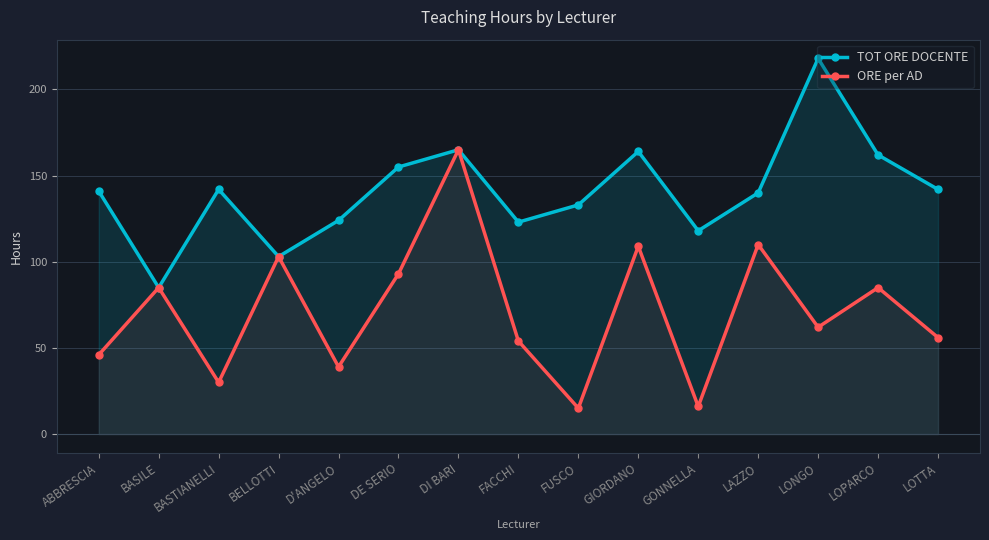

Rank the categories by TOT ORE DOCENTE value from highest to lowest.

LONGO, DI BARI, GIORDANO, LOPARCO, DE SERIO, BASTIANELLI, LOTTA, ABBRESCIA, LAZZO, FUSCO, D'ANGELO, FACCHI, GONNELLA, BELLOTTI, BASILE